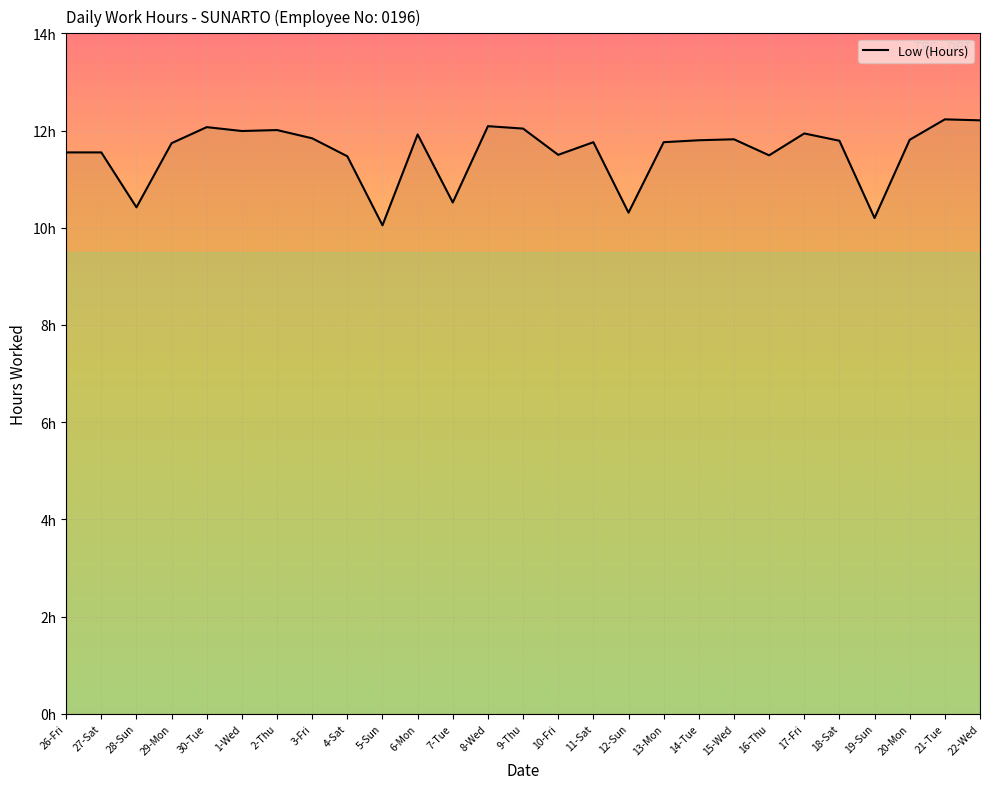

What is the label of the 2nd point from the left?

27-Sat